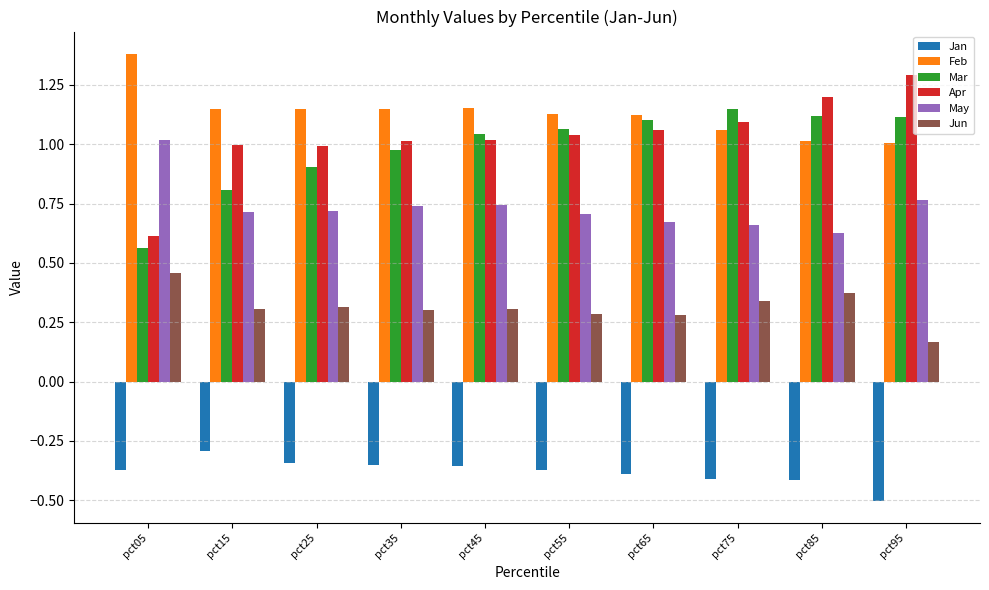

Rank the series at pct35 from highest to lowest value.

Feb, Apr, Mar, May, Jun, Jan